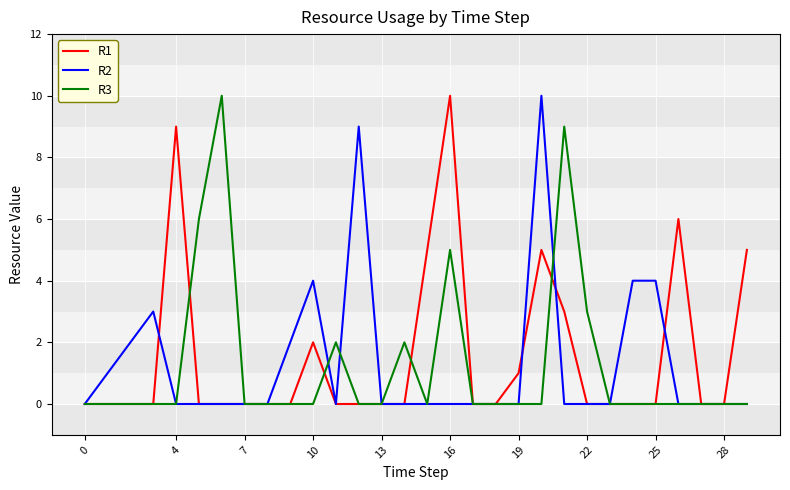

What is the greatest value displayed?

10